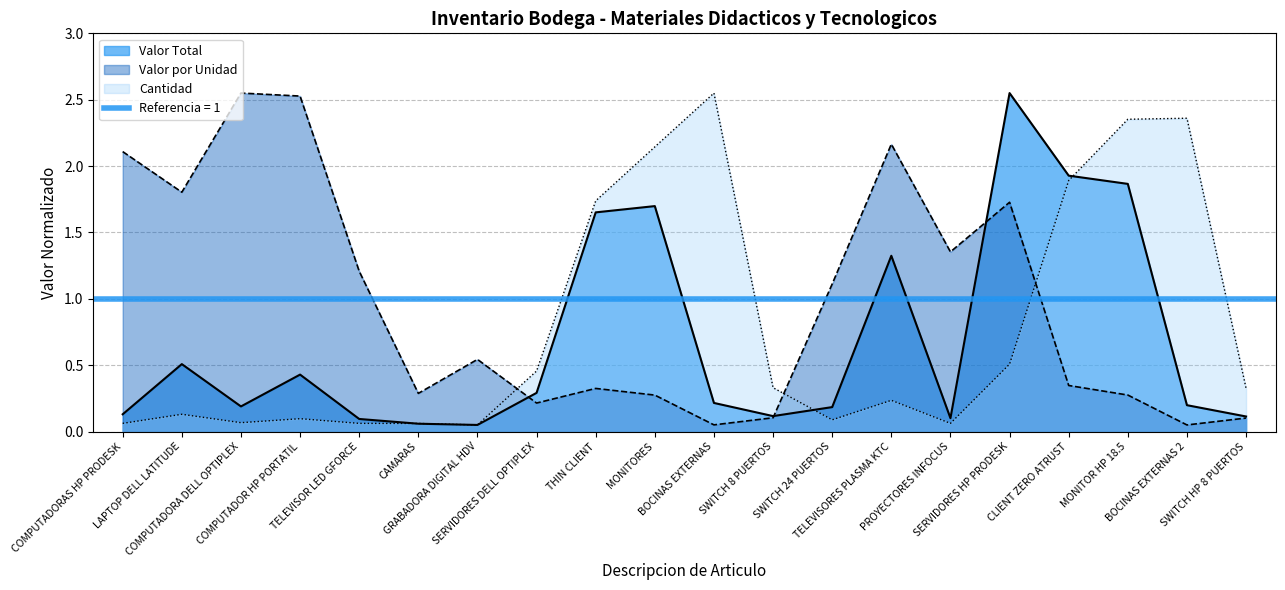

Does the chart display data point markers on the line(s)?

No